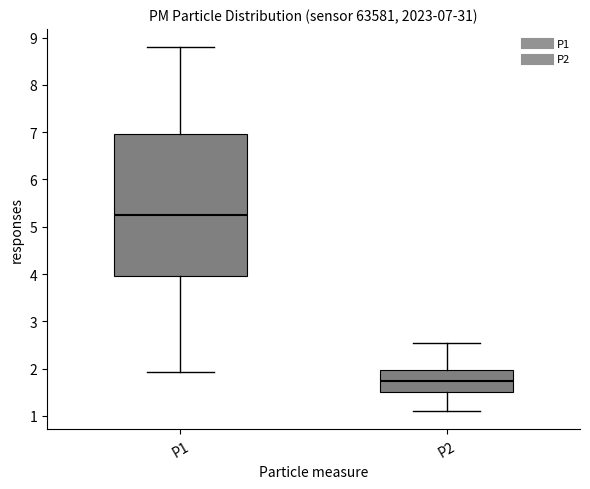

Which box is the tallest, from its lower edge to its upper edge?

P1